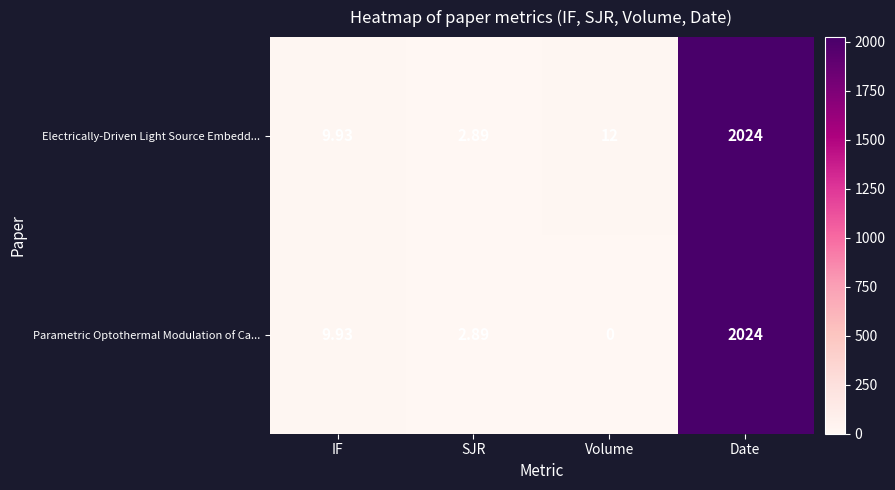

Between Volume and Date, which series saw the biggest shift?

Parametric Optothermal Modulation of Ca...